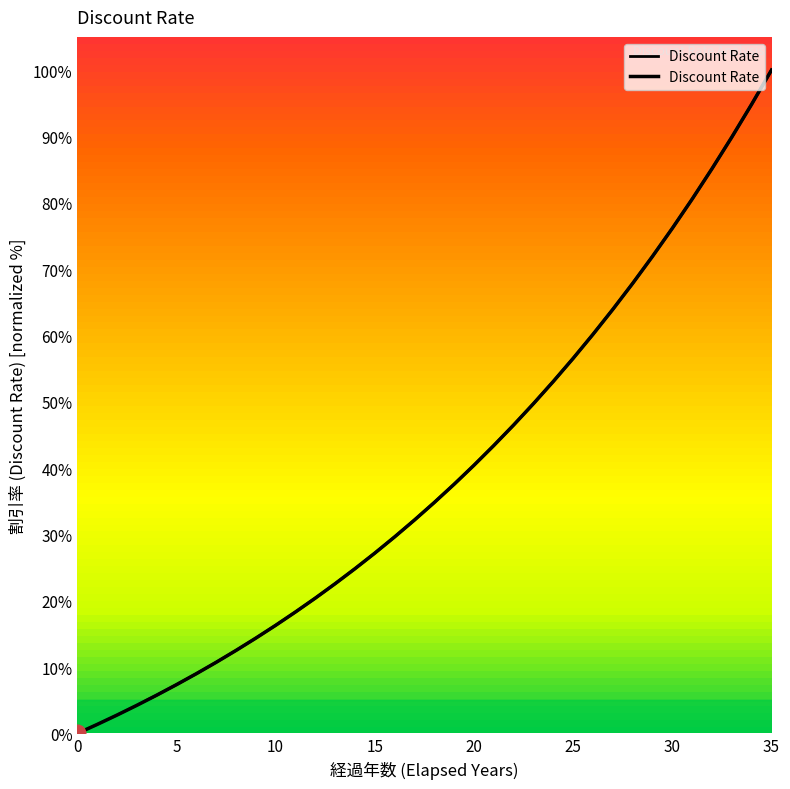

What is the ratio of the value at 28 to the value at 25?

1.2